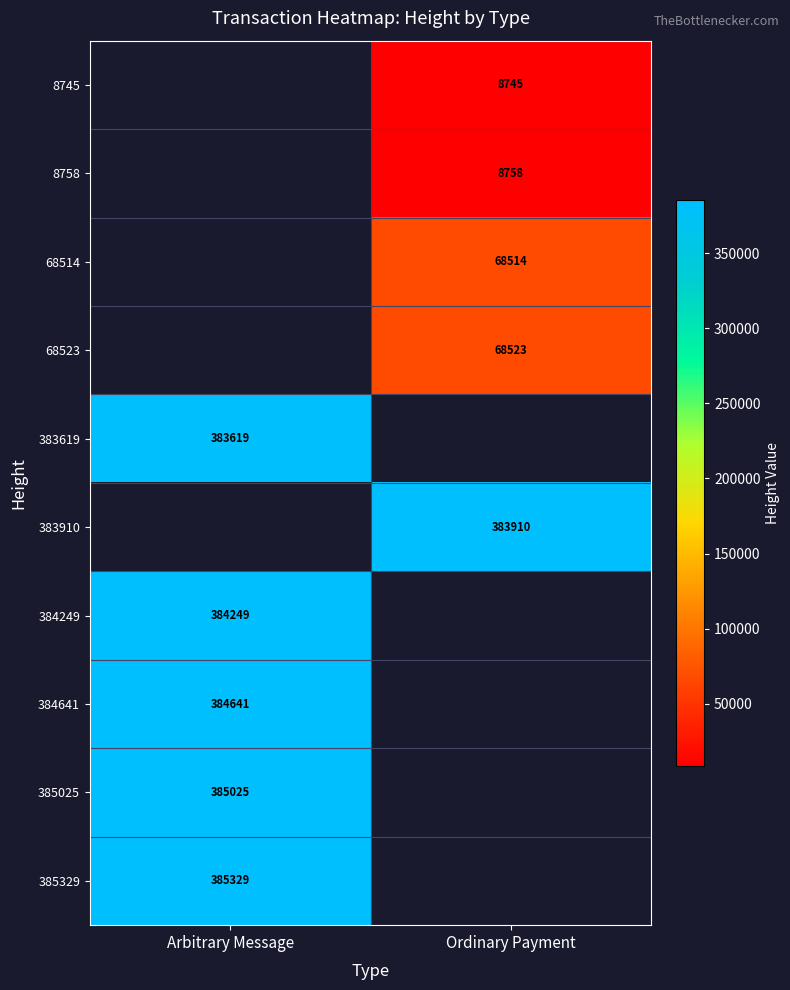

Is it true that 8758 equals 12482 at Ordinary Payment?

False